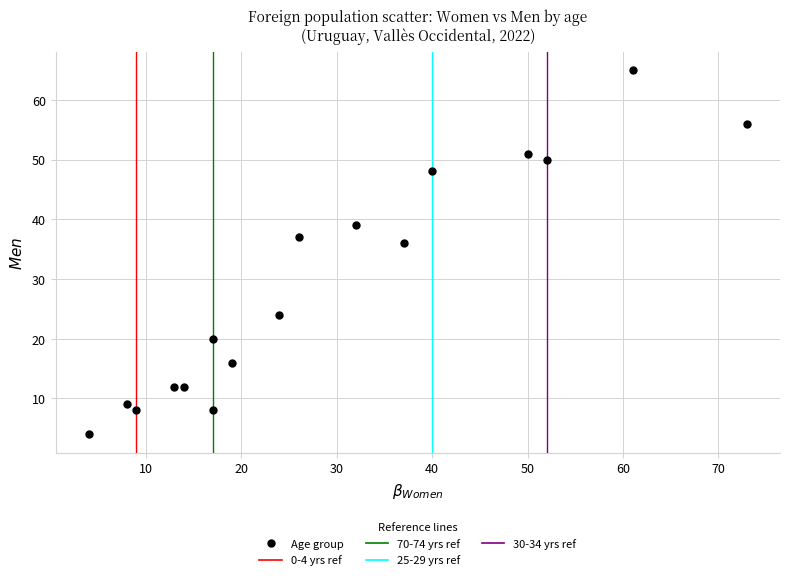

What is the range of Y values (max minus min)?

61